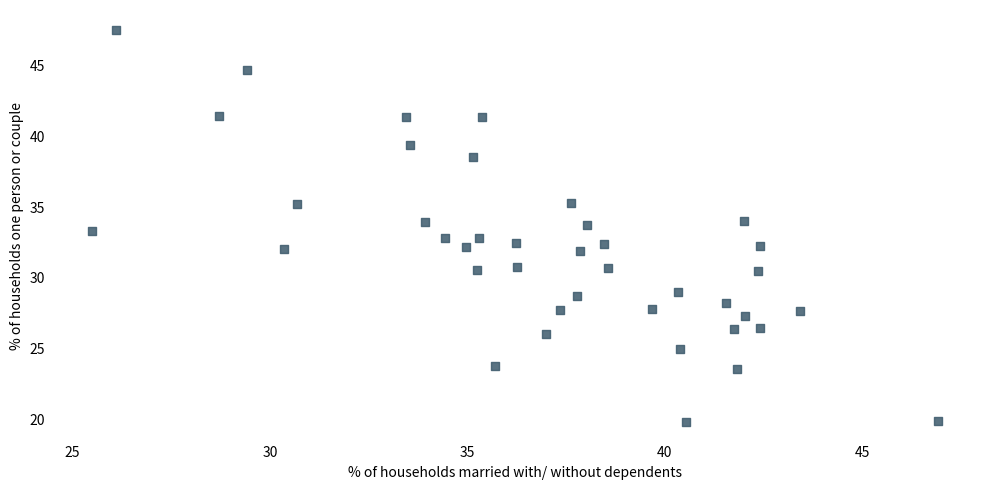

What is the range of X values (max minus min)?

21.4